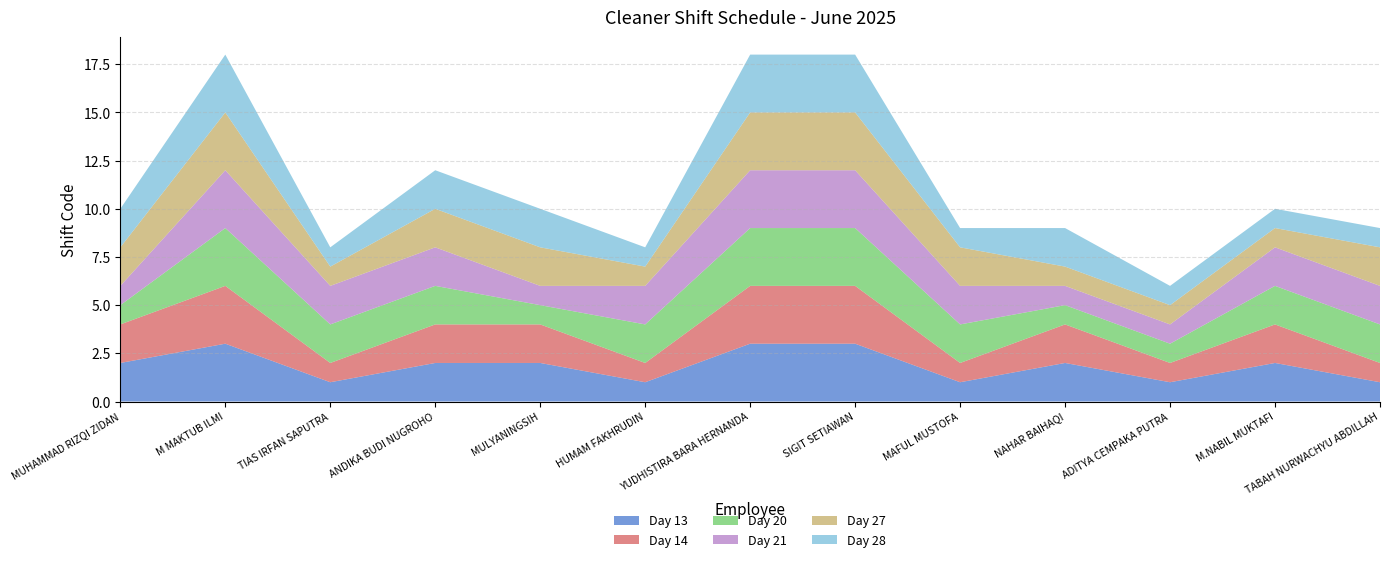

Reading left to right, transcribe all the data shown in this chart.

Day 13: 2	3	1	2	2	1	3	3	1	2	1	2	1
Day 14: 2	3	1	2	2	1	3	3	1	2	1	2	1
Day 20: 1	3	2	2	1	2	3	3	2	1	1	2	2
Day 21: 1	3	2	2	1	2	3	3	2	1	1	2	2
Day 27: 2	3	1	2	2	1	3	3	2	1	1	1	2
Day 28: 2	3	1	2	2	1	3	3	1	2	1	1	1